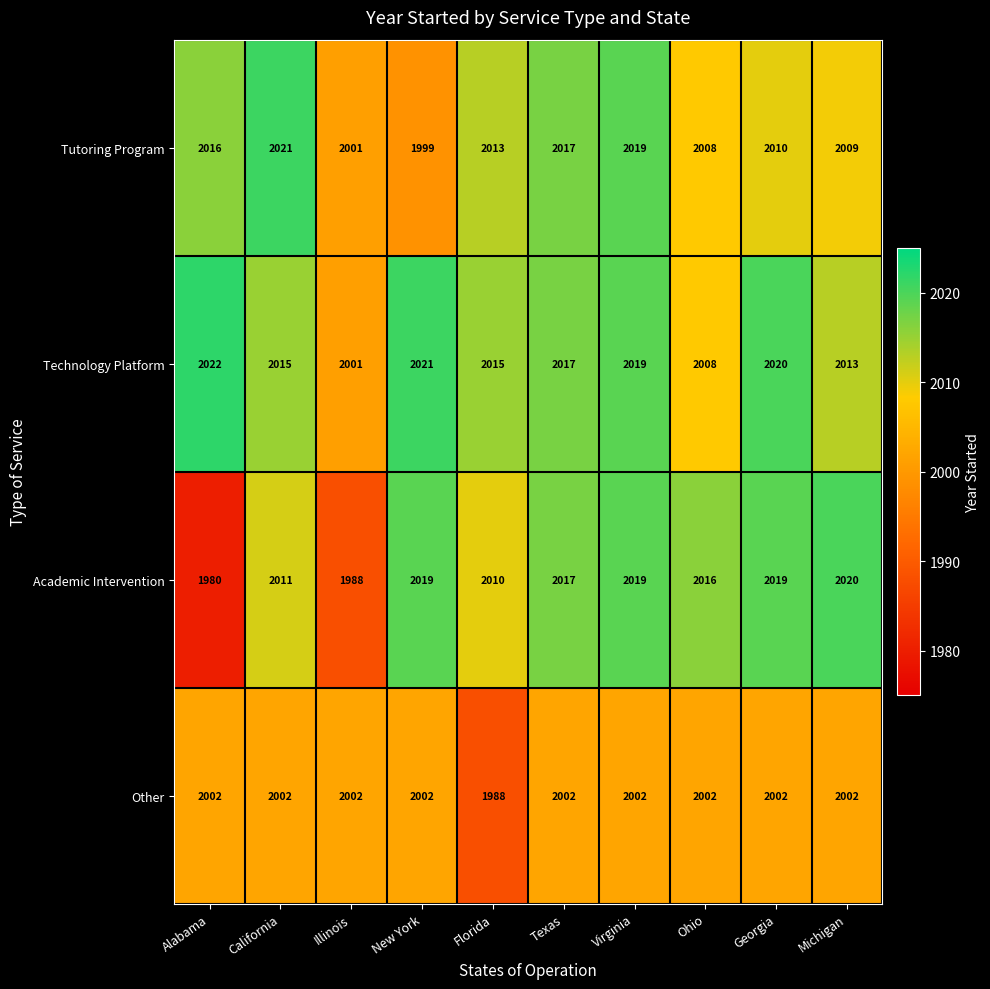

Rank the series by their maximum value, from lowest to highest.

Other, Academic Intervention, Tutoring Program, Technology Platform